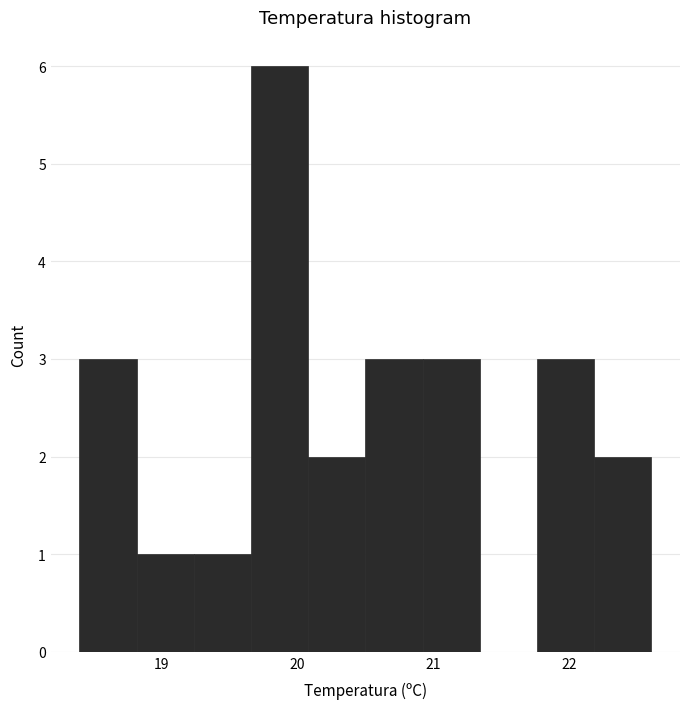

Reading left to right, transcribe this chart: for each bar, give the range it covers on the x-axis and its height. Neither the bar edges nor the heights are printed on the chart, so give them approximately, as read against the axes.

18.40 to 18.82: 3
18.82 to 19.24: 1
19.24 to 19.66: 1
19.66 to 20.08: 6
20.08 to 20.50: 2
20.50 to 20.92: 3
20.92 to 21.34: 3
21.34 to 21.76: 0
21.76 to 22.18: 3
22.18 to 22.60: 2